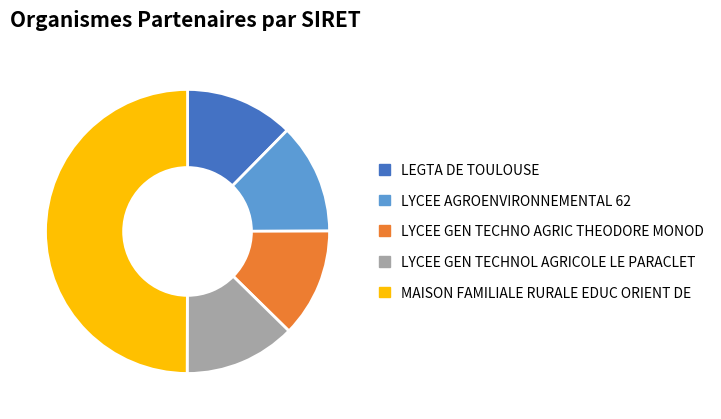

Does LEGTA DE TOULOUSE account for over 50% of the chart?

No